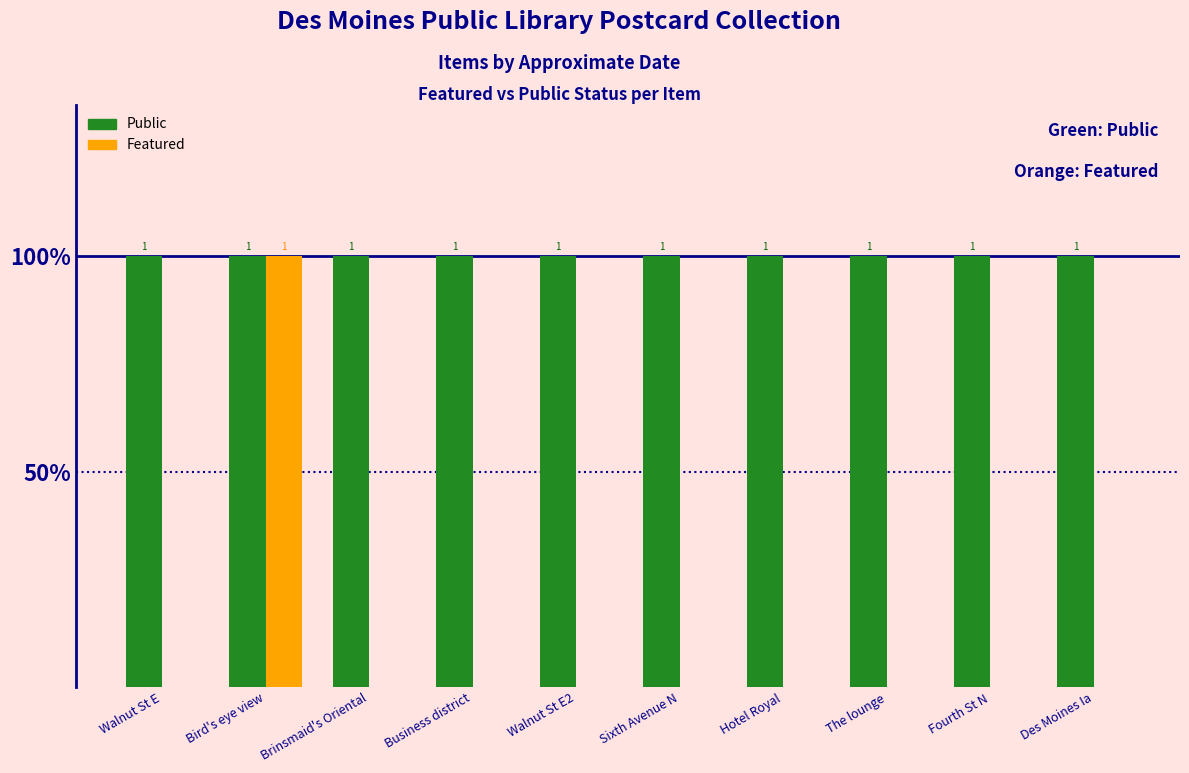

What are all the series names shown in the legend?

Public, Featured